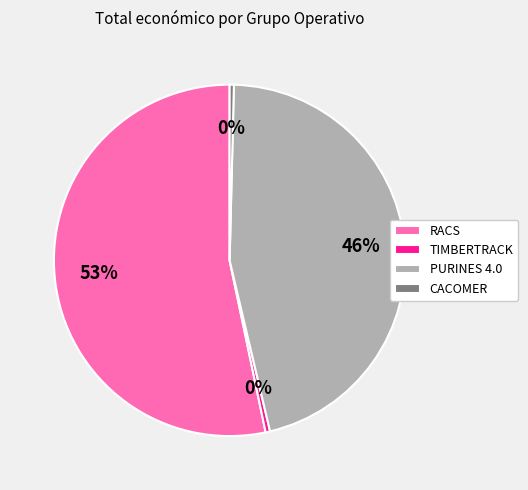

To the nearest percent, what is the difference between the RACS and PURINES 4.0 slice percentages?

7%